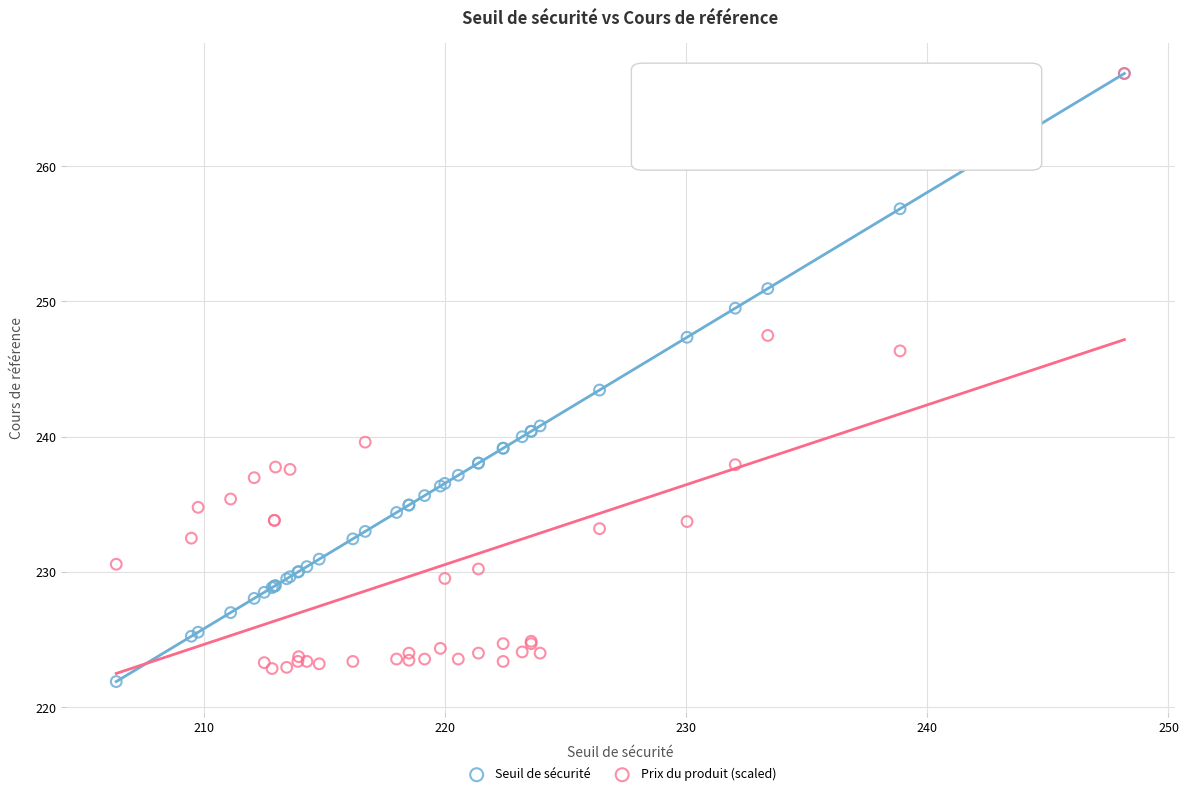

In the Prix du produit (scaled) series, what Y value is closest to 244?

246.3